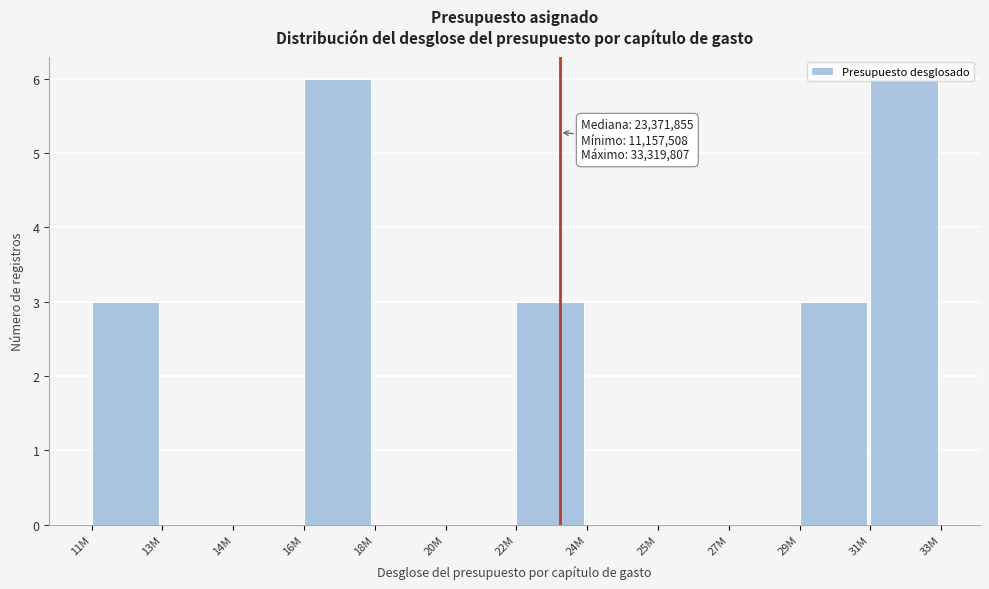

What is the maximum value shown in the chart?

6